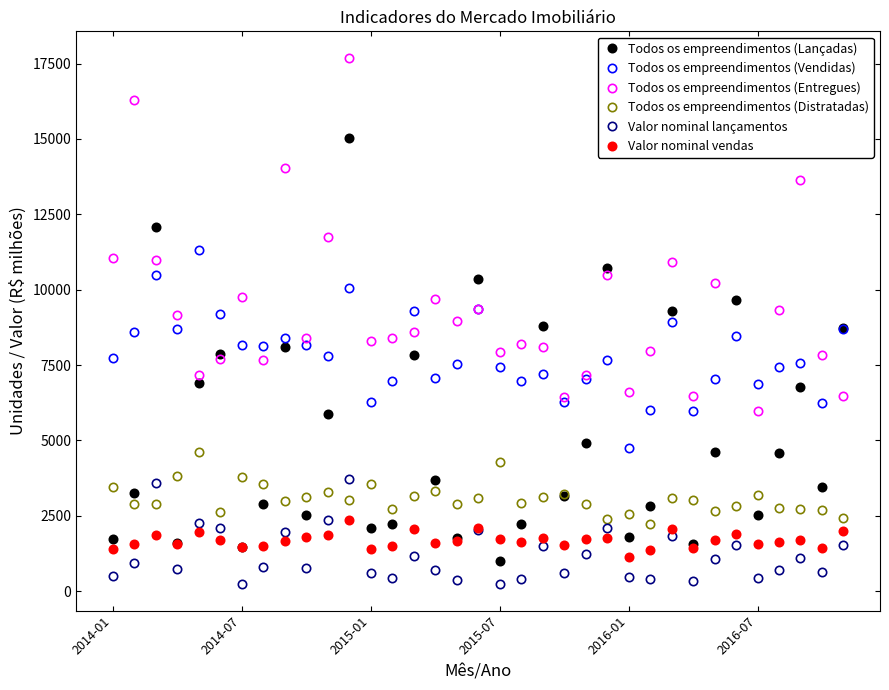

What is the value of the Todos os empreendimentos (Lançadas) point at the 28th from the left?

1559.0